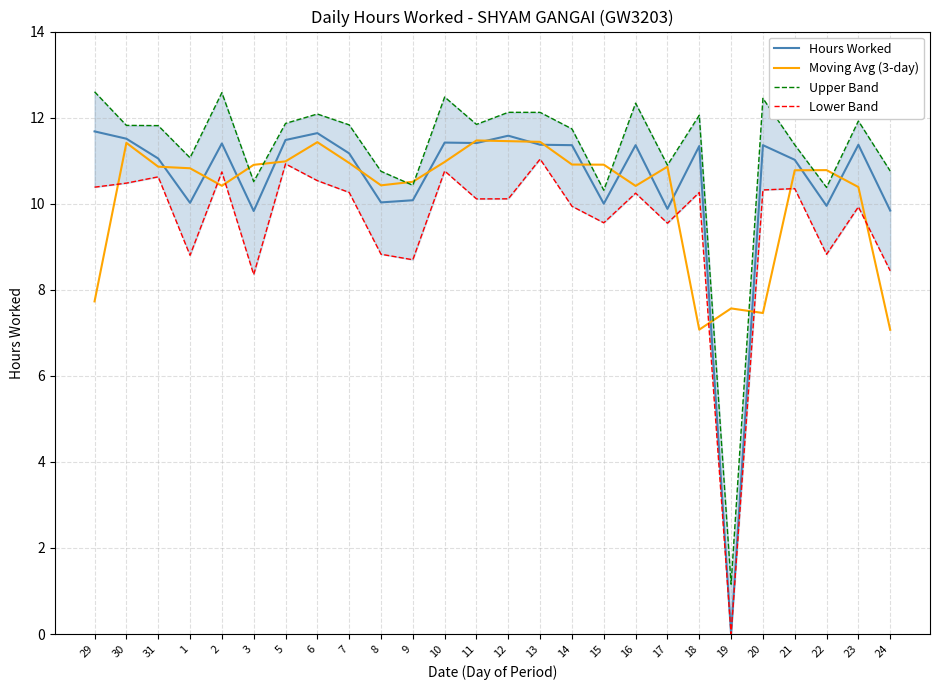

Reading left to right, extract all data points from this chart.

Hours Worked: 29=11.7	30=11.5	31=11.1	1=10.0	2=11.4	3=9.8	5=11.5	6=11.6	7=11.2	8=10.0	9=10.1	10=11.4	11=11.4	12=11.6	13=11.4	14=11.4	15=10.0	16=11.4	17=9.9	18=11.3	19=0.0	20=11.4	21=11.0	22=9.9	23=11.4	24=9.8
Moving Avg (3-day): 29=7.7	30=11.4	31=10.9	1=10.8	2=10.4	3=10.9	5=11.0	6=11.4	7=10.9	8=10.4	9=10.5	10=11.0	11=11.5	12=11.5	13=11.4	14=10.9	15=10.9	16=10.4	17=10.9	18=7.1	19=7.6	20=7.5	21=10.8	22=10.8	23=10.4	24=7.1
Upper Band: 29=12.6	30=11.8	31=11.8	1=11.1	2=12.6	3=10.5	5=11.9	6=12.1	7=11.8	8=10.8	9=10.4	10=12.5	11=11.8	12=12.1	13=12.1	14=11.7	15=10.3	16=12.3	17=10.9	18=12.1	19=1.2	20=12.4	21=11.4	22=10.4	23=11.9	24=10.8
Lower Band: 29=10.4	30=10.5	31=10.6	1=8.8	2=10.7	3=8.4	5=10.9	6=10.5	7=10.3	8=8.8	9=8.7	10=10.8	11=10.1	12=10.1	13=11.0	14=9.9	15=9.6	16=10.2	17=9.5	18=10.3	19=0.0	20=10.3	21=10.4	22=8.8	23=9.9	24=8.4